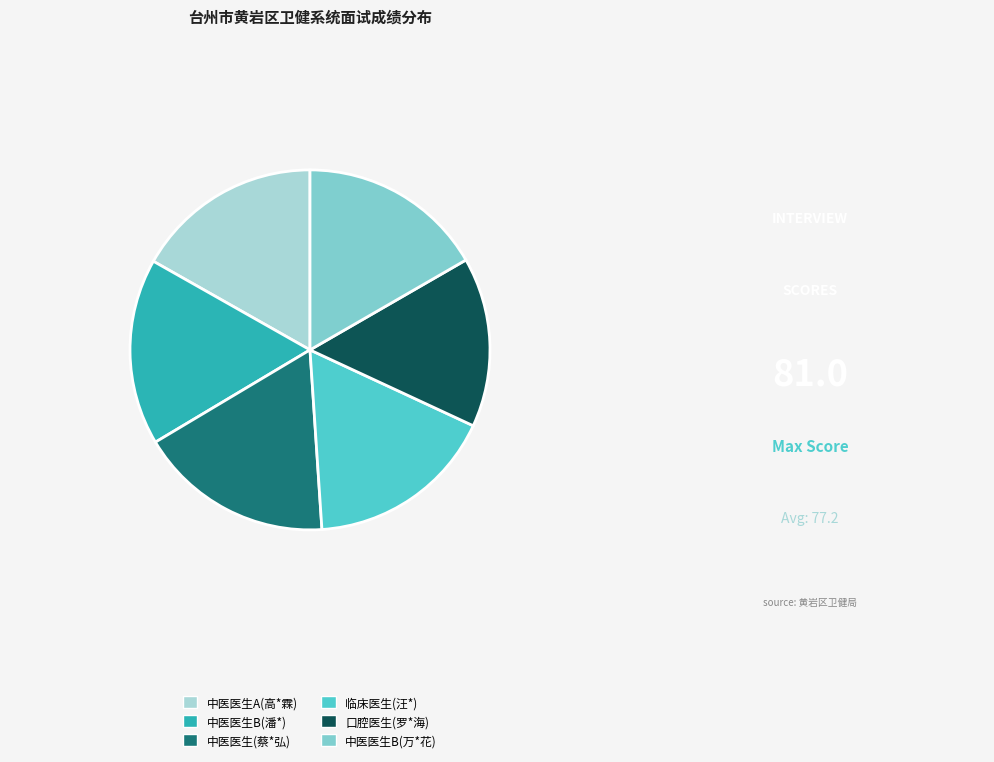

Does 中医医生A(高*霖) represent more than half of the total?

No